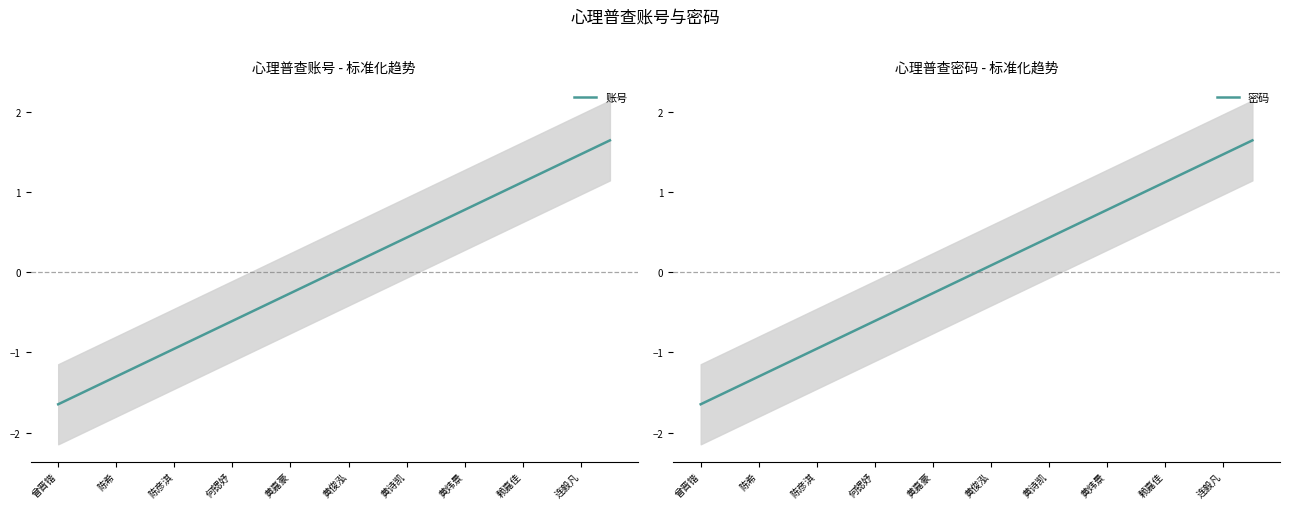

Is it true that 账号 equals 1.1 at 赖嘉佳?

True